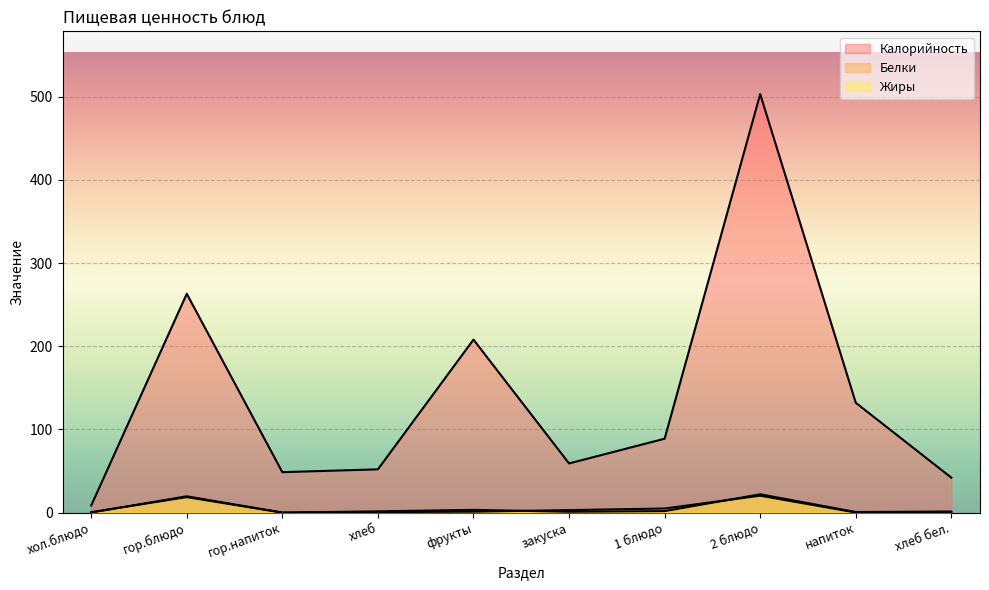

Is it true that Белки equals 3.3 at фрукты?

True